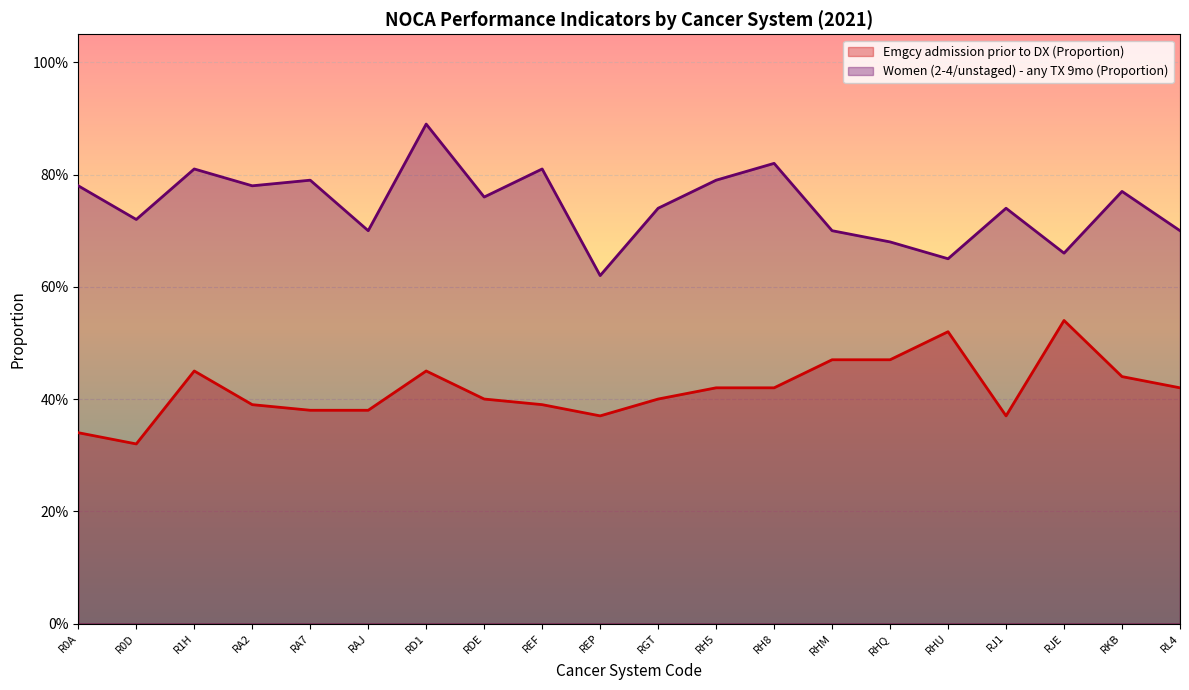

Which series has the largest total across all categories?

Women (2-4/unstaged) - any TX 9mo (Proportion)